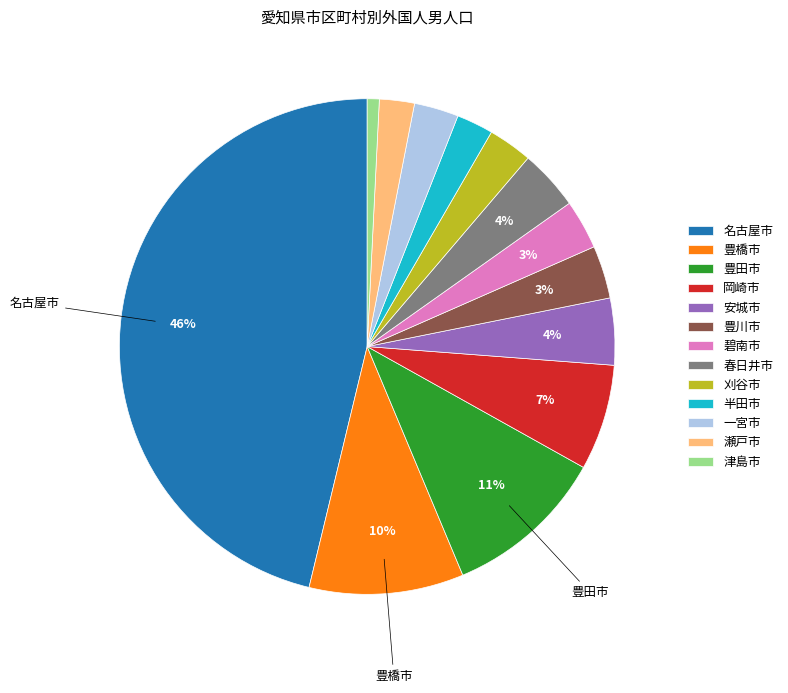

True or false: 瀬戸市 accounts for 2% of the total.

True